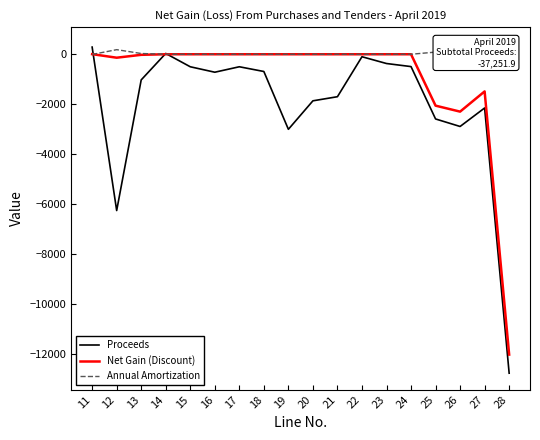

Read the Proceeds value at 26.

-2886.9